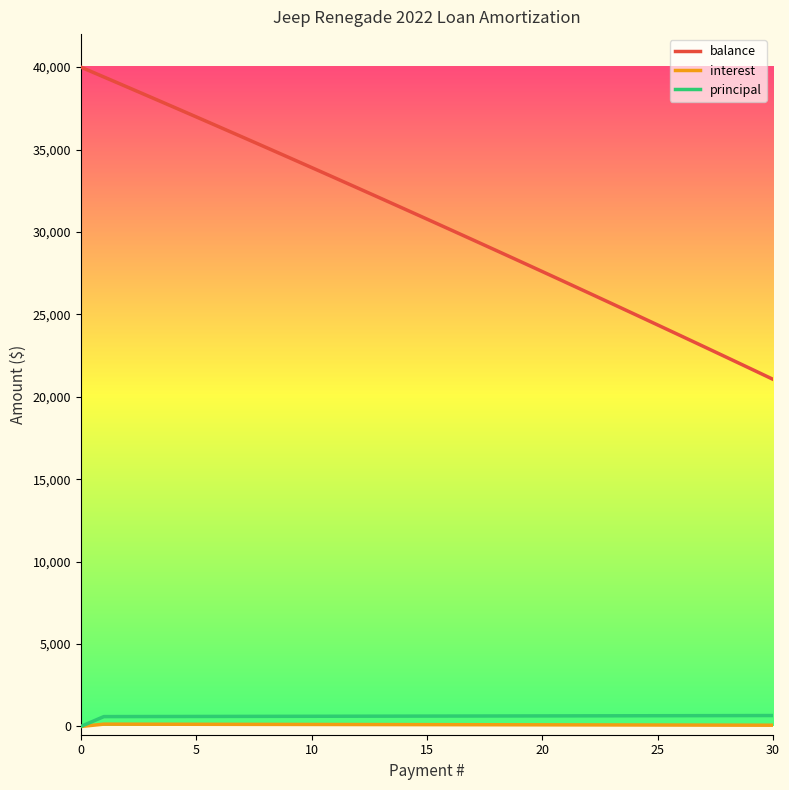

What is the lowest value of the balance series?

21059.6